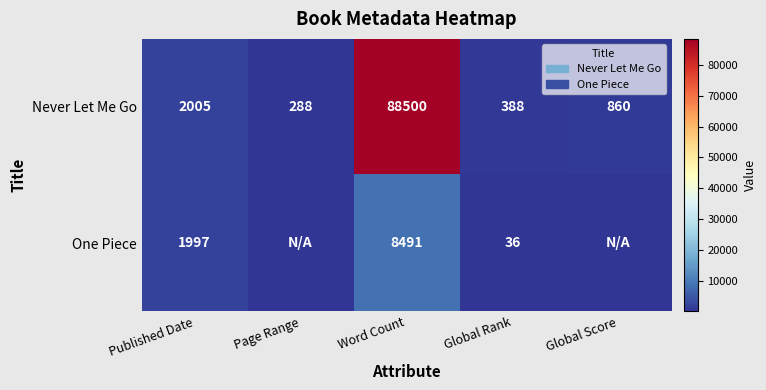

What is the maximum value shown in the chart?

88500